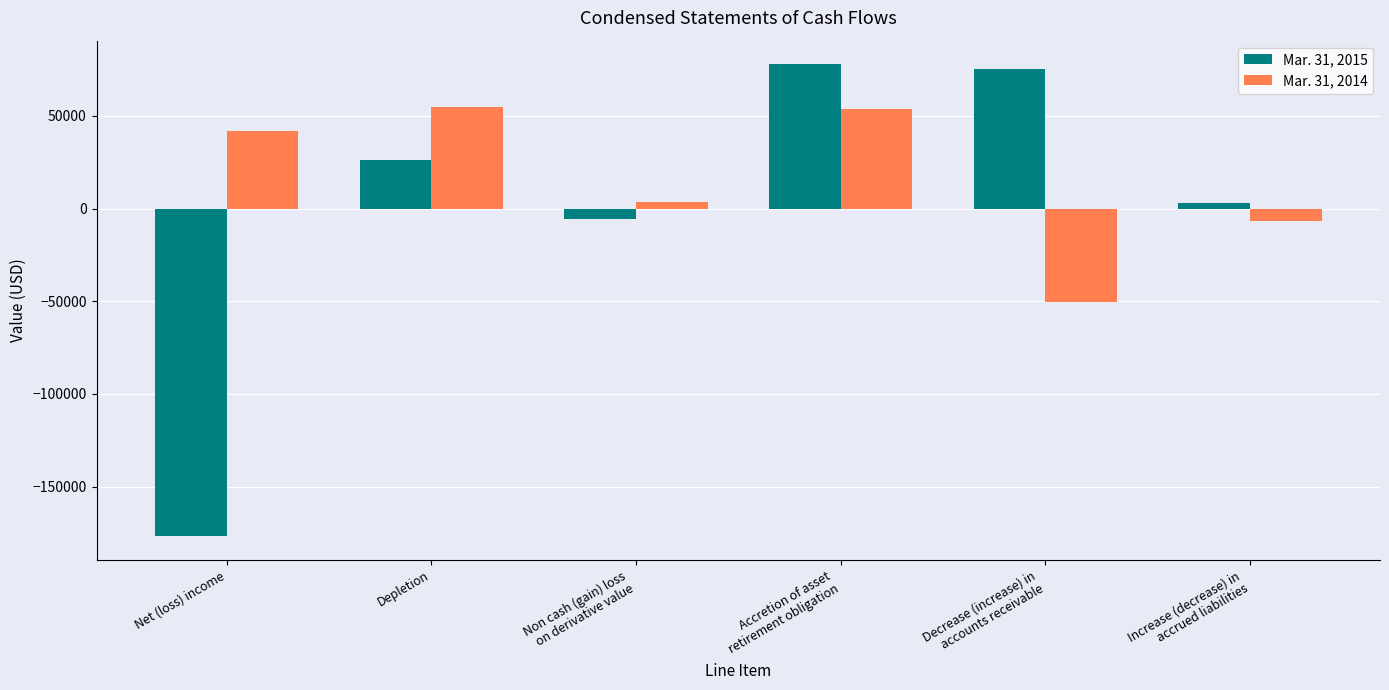

What is the difference between the Mar. 31, 2015 values at Depletion and Accretion of asset
retirement obligation?

51600